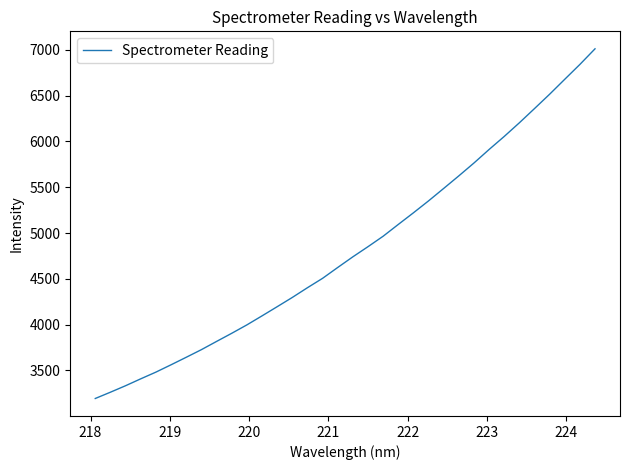

What is the difference between the maximum and minimum values?

3820.3